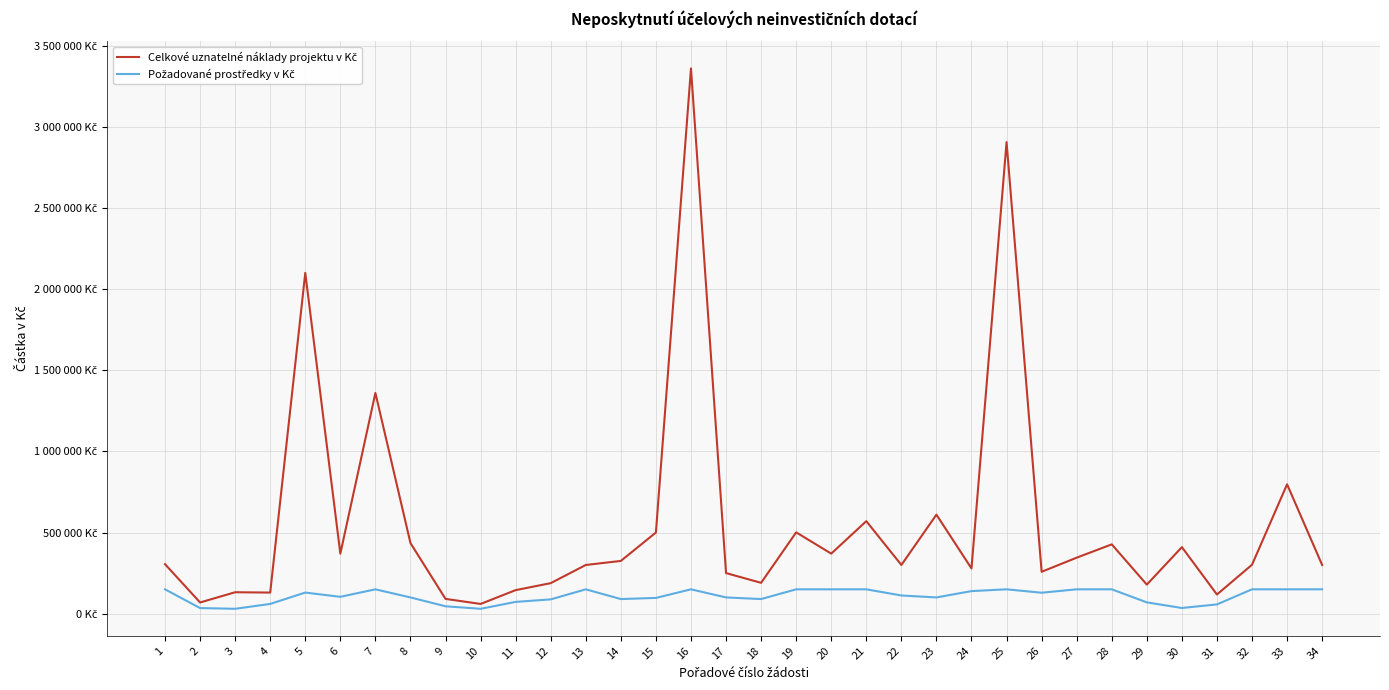

List the labels in order of Požadované prostředky v Kč value, largest first.

1, 7, 13, 16, 19, 20, 21, 25, 27, 28, 32, 33, 34, 24, 5, 26, 22, 6, 8, 17, 23, 15, 14, 18, 12, 11, 29, 4, 31, 9, 30, 2, 3, 10